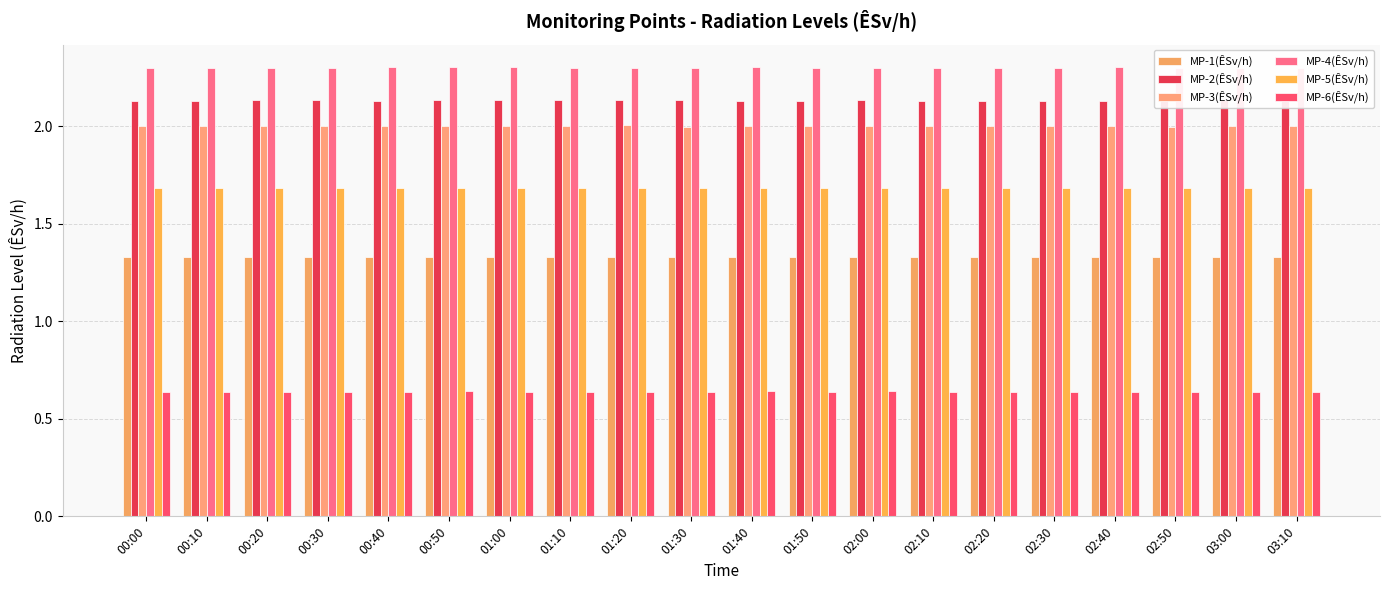

Reading left to right, transcribe all the data shown in this chart.

MP-1(ÊSv/h): 00:00=1.3	00:10=1.3	00:20=1.3	00:30=1.3	00:40=1.3	00:50=1.3	01:00=1.3	01:10=1.3	01:20=1.3	01:30=1.3	01:40=1.3	01:50=1.3	02:00=1.3	02:10=1.3	02:20=1.3	02:30=1.3	02:40=1.3	02:50=1.3	03:00=1.3	03:10=1.3
MP-2(ÊSv/h): 00:00=2.1	00:10=2.1	00:20=2.1	00:30=2.1	00:40=2.1	00:50=2.1	01:00=2.1	01:10=2.1	01:20=2.1	01:30=2.1	01:40=2.1	01:50=2.1	02:00=2.1	02:10=2.1	02:20=2.1	02:30=2.1	02:40=2.1	02:50=2.1	03:00=2.1	03:10=2.1
MP-3(ÊSv/h): 00:00=2.0	00:10=2.0	00:20=2.0	00:30=2.0	00:40=2.0	00:50=2.0	01:00=2.0	01:10=2.0	01:20=2.0	01:30=2.0	01:40=2.0	01:50=2.0	02:00=2.0	02:10=2.0	02:20=2.0	02:30=2.0	02:40=2.0	02:50=2.0	03:00=2.0	03:10=2.0
MP-4(ÊSv/h): 00:00=2.3	00:10=2.3	00:20=2.3	00:30=2.3	00:40=2.3	00:50=2.3	01:00=2.3	01:10=2.3	01:20=2.3	01:30=2.3	01:40=2.3	01:50=2.3	02:00=2.3	02:10=2.3	02:20=2.3	02:30=2.3	02:40=2.3	02:50=2.3	03:00=2.3	03:10=2.3
MP-5(ÊSv/h): 00:00=1.7	00:10=1.7	00:20=1.7	00:30=1.7	00:40=1.7	00:50=1.7	01:00=1.7	01:10=1.7	01:20=1.7	01:30=1.7	01:40=1.7	01:50=1.7	02:00=1.7	02:10=1.7	02:20=1.7	02:30=1.7	02:40=1.7	02:50=1.7	03:00=1.7	03:10=1.7
MP-6(ÊSv/h): 00:00=0.6	00:10=0.6	00:20=0.6	00:30=0.6	00:40=0.6	00:50=0.6	01:00=0.6	01:10=0.6	01:20=0.6	01:30=0.6	01:40=0.6	01:50=0.6	02:00=0.6	02:10=0.6	02:20=0.6	02:30=0.6	02:40=0.6	02:50=0.6	03:00=0.6	03:10=0.6